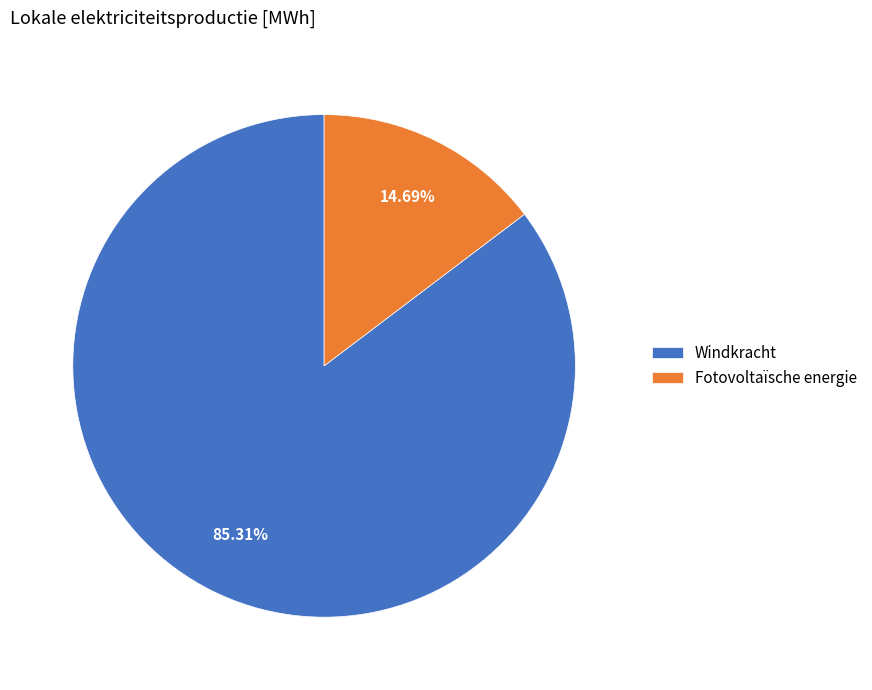

Approximately how many times larger is the value at Windkracht compared to Fotovoltaïsche energie?

5.8